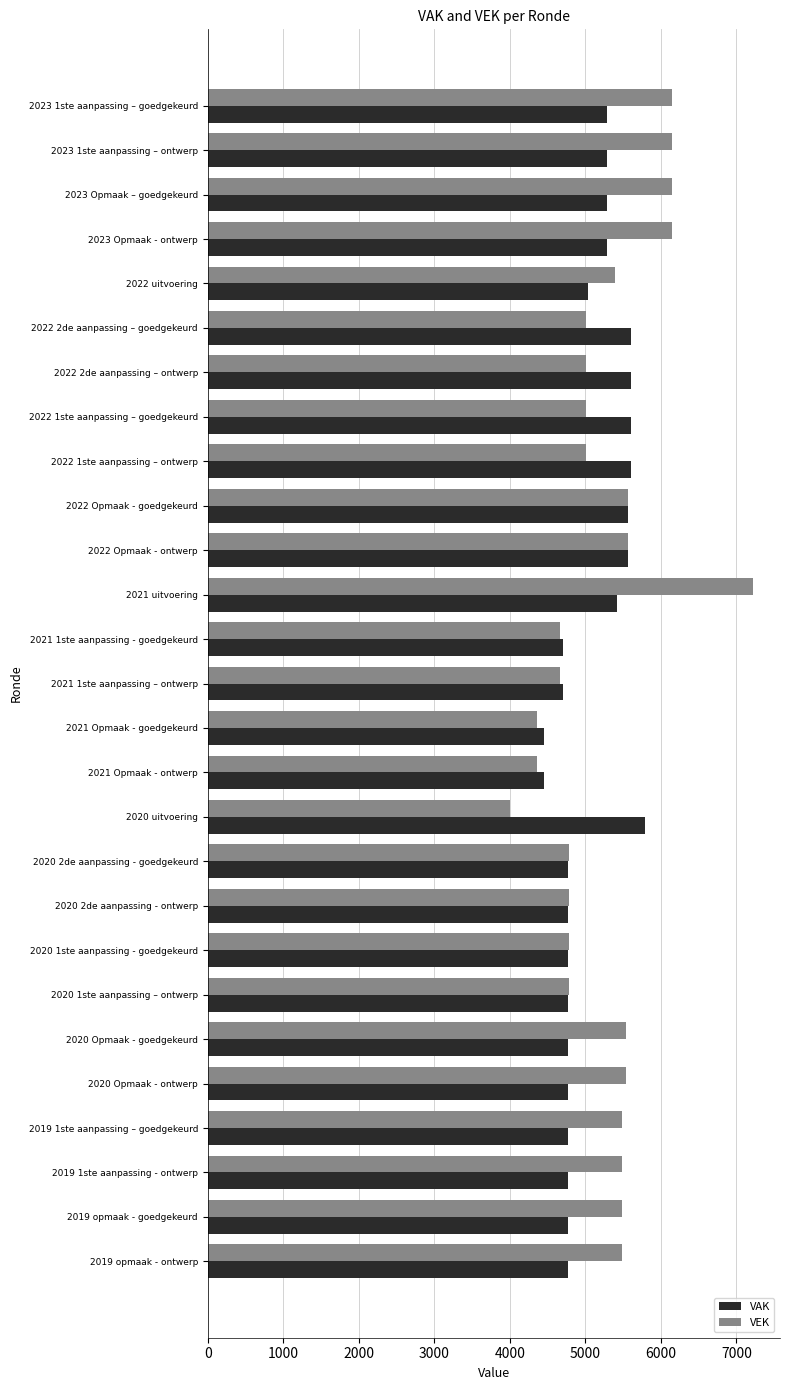

What is the total value across all series at 2019 1ste aanpassing – goedgekeurd?

10247